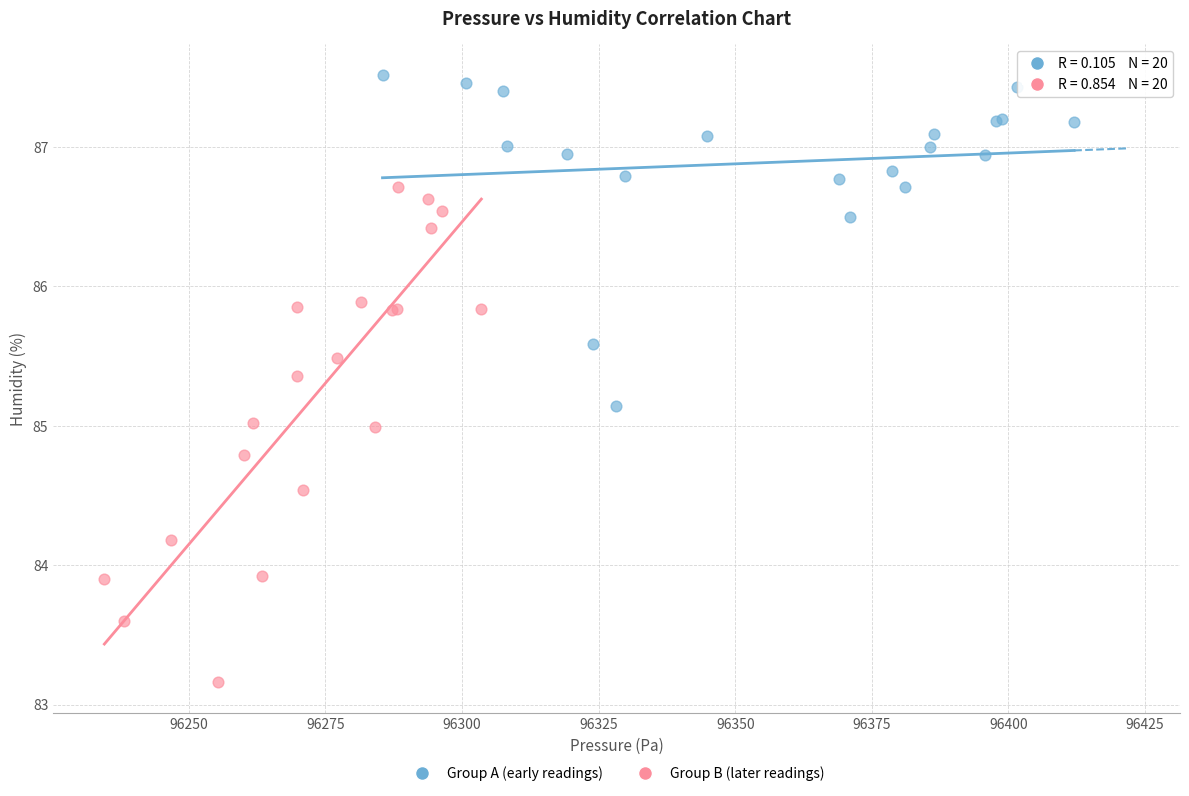

Which series reaches the maximum Y coordinate?

Group A (early readings)